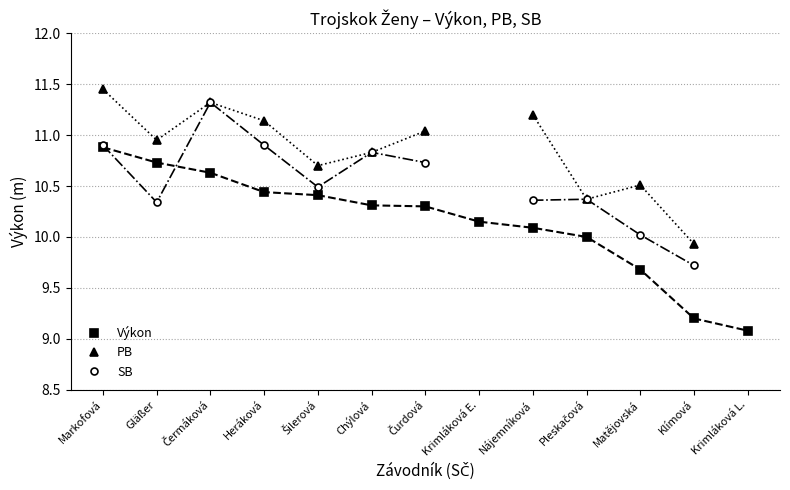

At which label does Výkon reach its minimum?

Krimláková L.